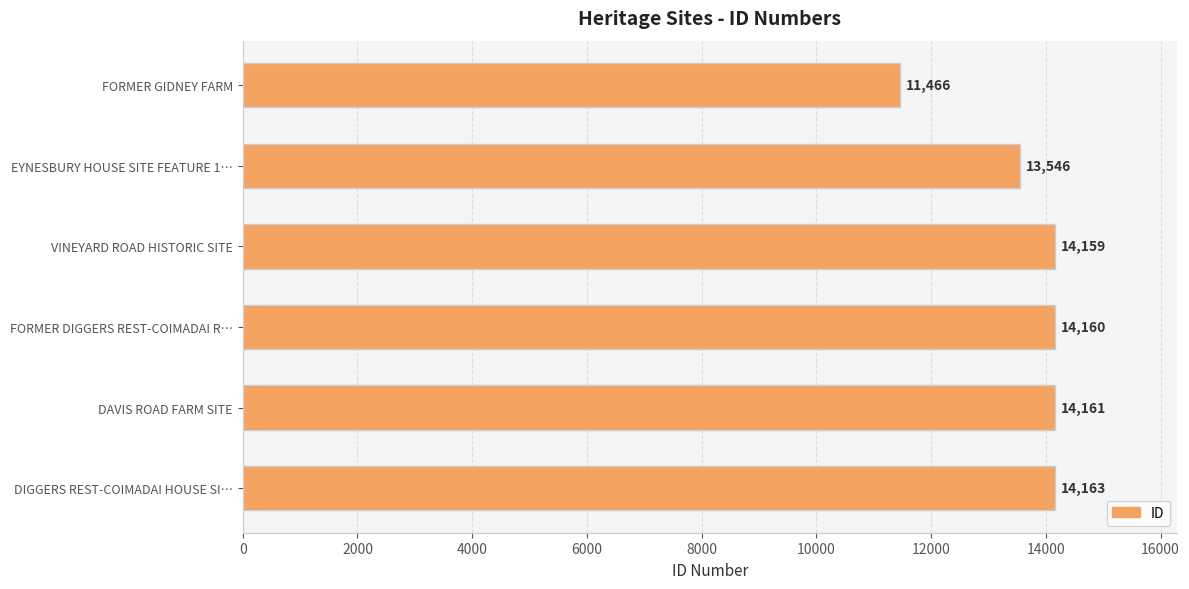

List the labels in order of value, smallest first.

FORMER GIDNEY FARM, EYNESBURY HOUSE SITE FEATURE 1…, VINEYARD ROAD HISTORIC SITE, FORMER DIGGERS REST-COIMADAI R…, DAVIS ROAD FARM SITE, DIGGERS REST-COIMADAI HOUSE SI…